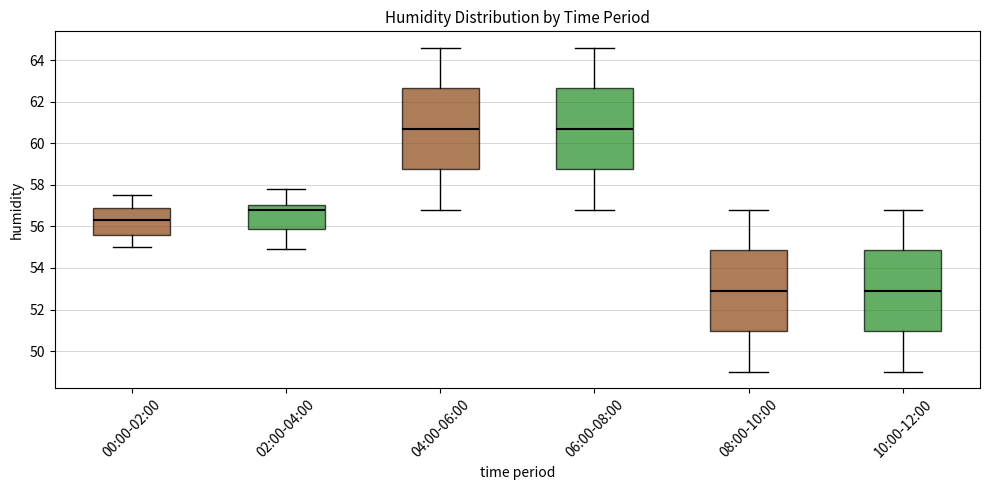

Reading left to right, read every box against the y-axis: the position of its median line, the range the box covers, and the ends of its whiskers. The values are not printed on the chart, so give them approximately, as read against the axis.

00:00-02:00: median 56.4, box 55.6 to 57.0, whiskers 55.0 to 57.6
02:00-04:00: median 56.8, box 55.8 to 57.0, whiskers 55.0 to 57.8
04:00-06:00: median 60.8, box 58.8 to 62.6, whiskers 56.8 to 64.6
06:00-08:00: median 60.8, box 58.8 to 62.6, whiskers 56.8 to 64.6
08:00-10:00: median 53.0, box 51.0 to 54.8, whiskers 49.0 to 56.8
10:00-12:00: median 53.0, box 51.0 to 54.8, whiskers 49.0 to 56.8